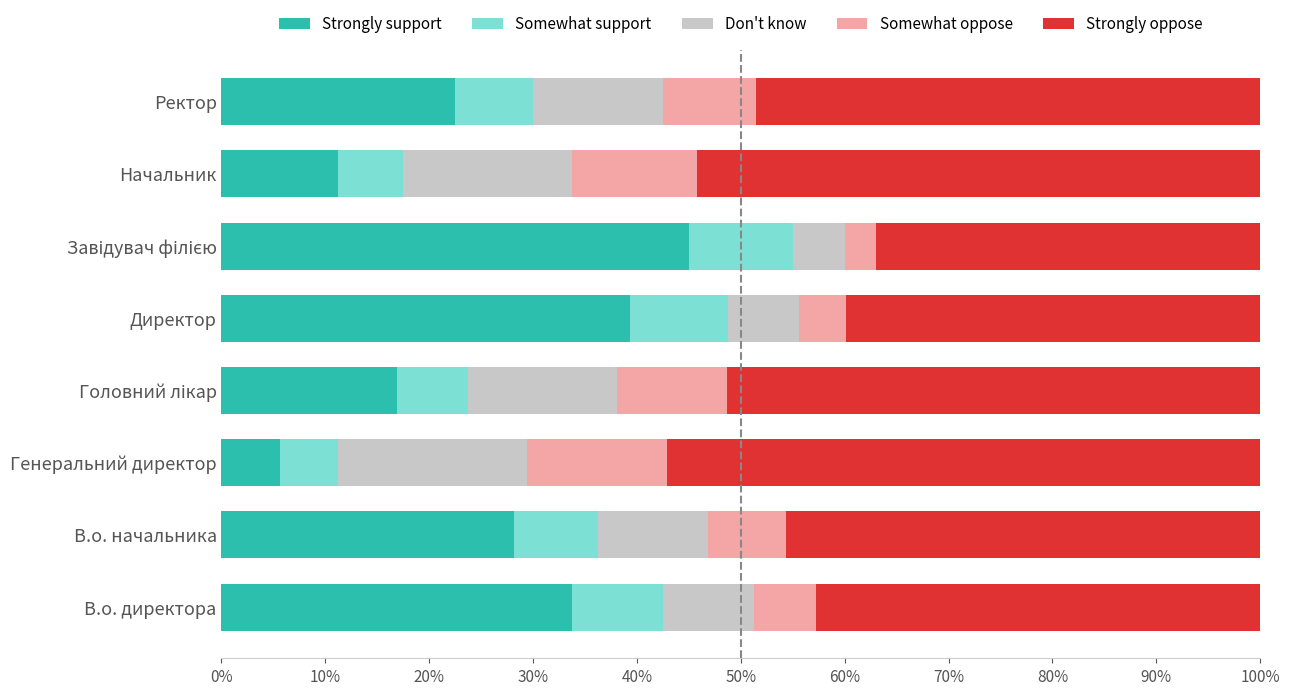

Which category has the lowest value in the Strongly support series?

Генеральний директор